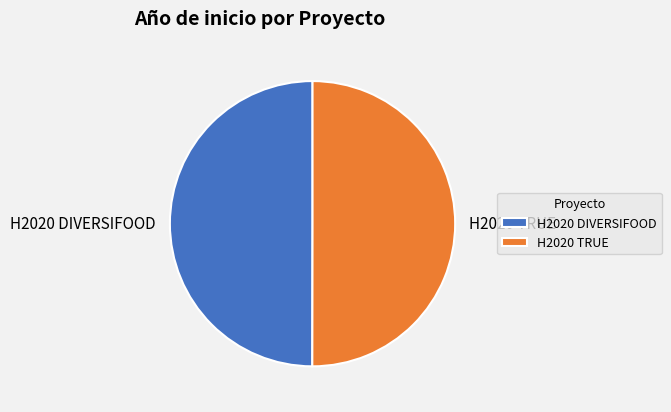

How many slices are in this pie chart?

2